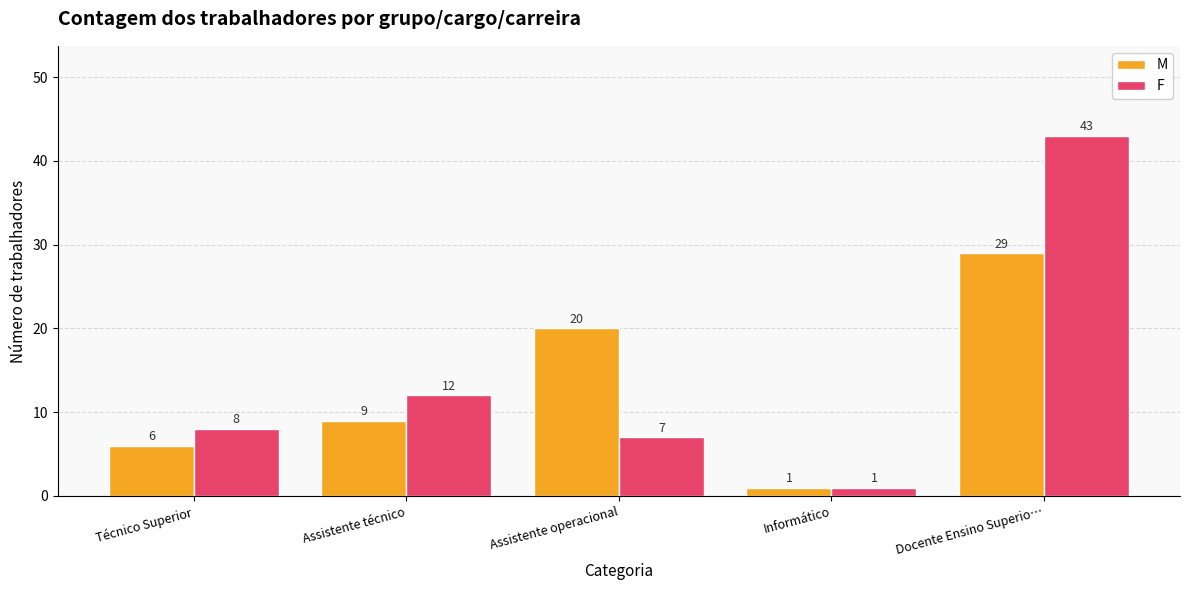

What is the sum of all F values?

71